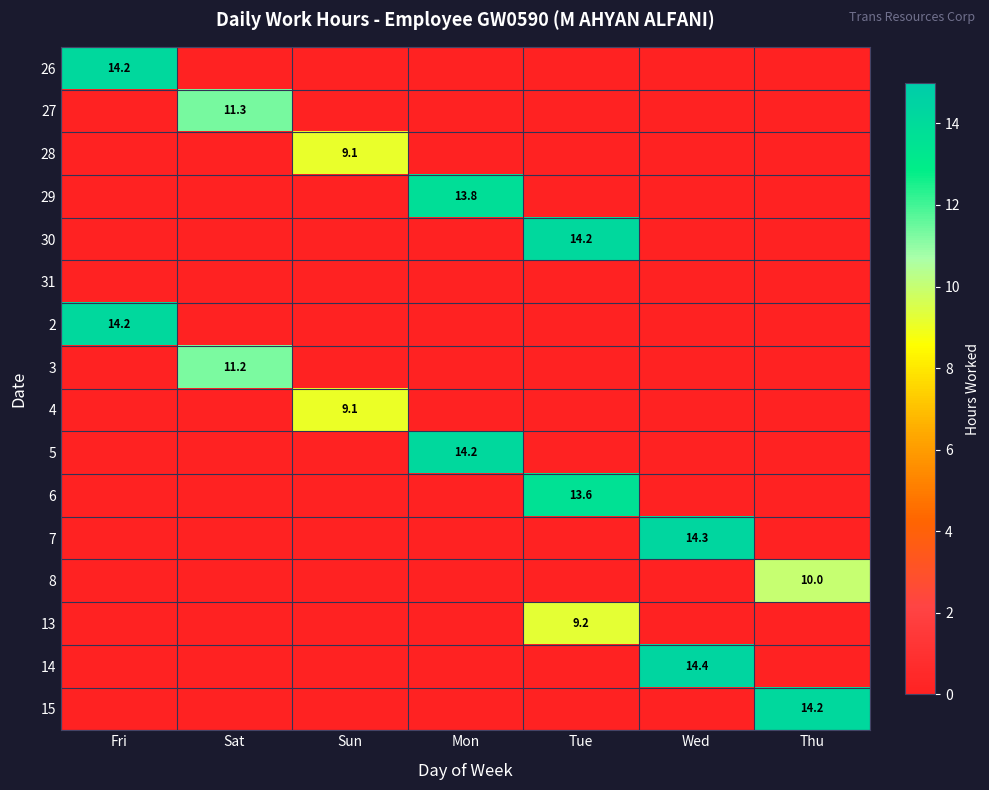

Is it true that 6 equals 8.3 at Tue?

False